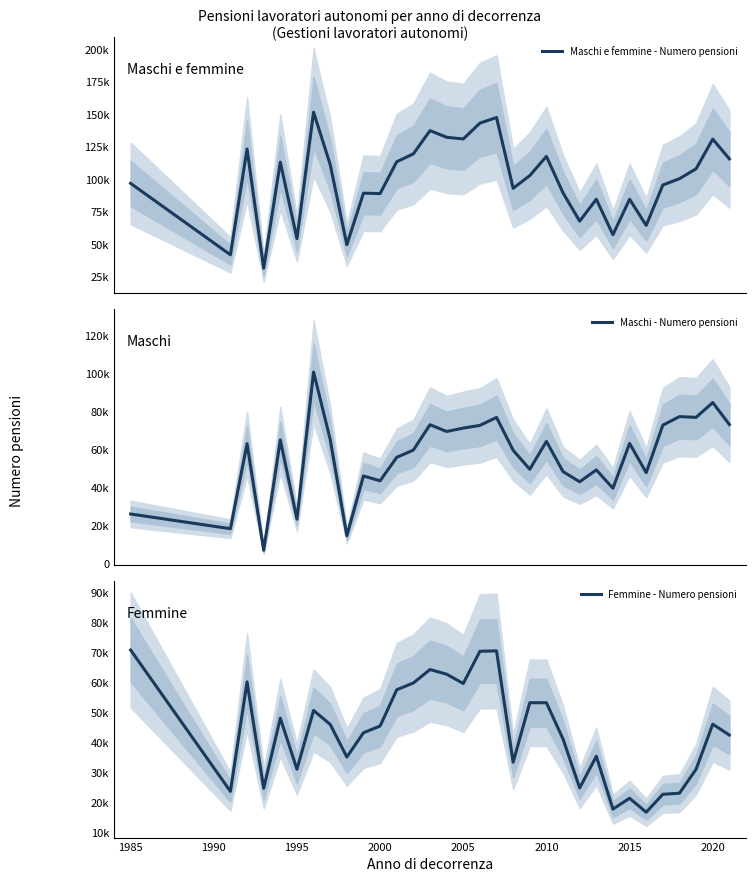

Reading left to right, list all the values displayed in this chart.

Maschi e femmine - Numero pensioni: 96916	42047	123367	31676	113249	54471	151616	111362	49810	89371	89074	113554	119609	137462	132349	131041	143202	147539	93127	102902	117634	89564	67909	84734	57465	84707	64631	95643	100524	108134	130928	115739
Maschi - Numero pensioni: 25928	18176	63004	6789	64968	23228	100772	65180	14477	45966	43421	55807	59607	72983	69418	71210	72631	76831	59525	49484	64214	48267	42904	49163	39502	63132	47704	72747	77263	76867	84663	73094
Femmine - Numero pensioni: 70988	23871	60363	24887	48281	31243	50844	46182	35333	43405	45653	57747	60002	64479	62931	59831	70571	70708	33602	53418	53420	41297	25005	35571	17963	21575	16927	22896	23261	31267	46265	42645